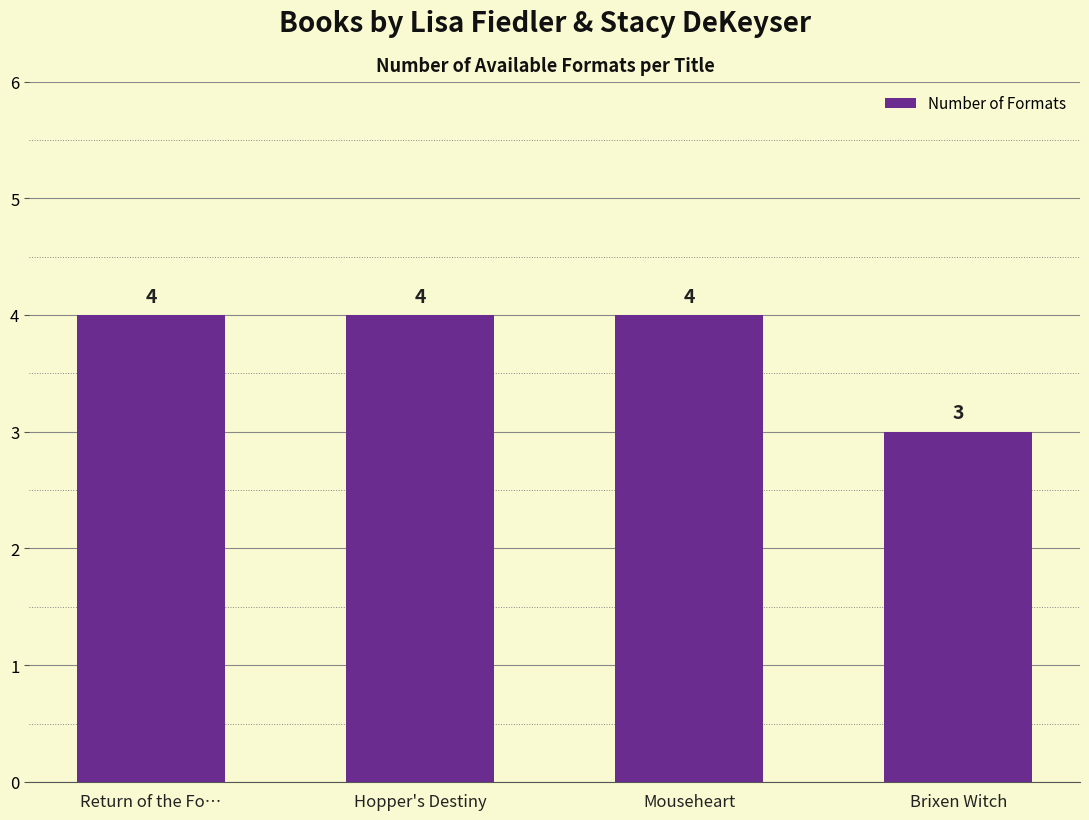

Reading right to left, what are all the values shown in this chart?

Brixen Witch=3	Mouseheart=4	Hopper's Destiny=4	Return of the Fo…=4